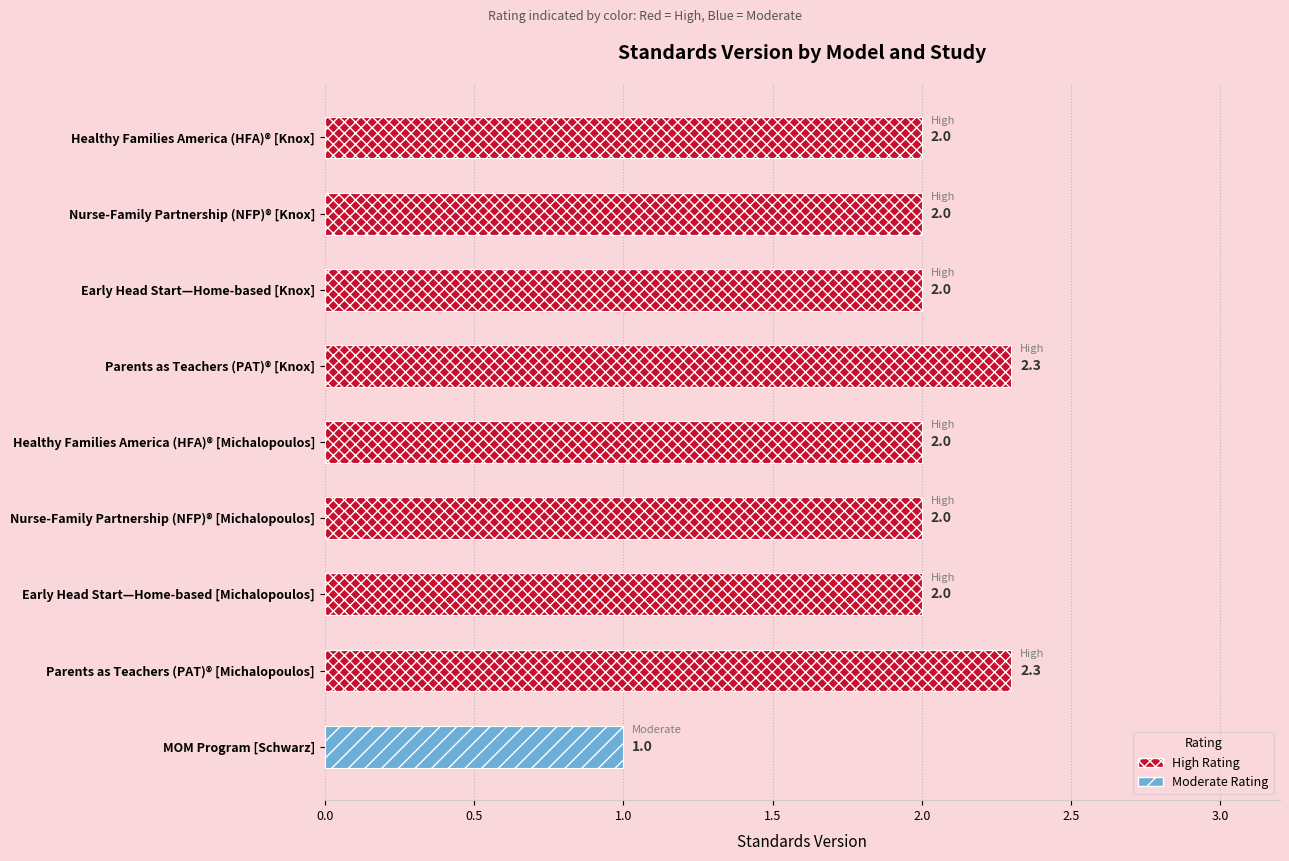

True or false: the data shows 1.4 at Parents as Teachers (PAT)® [Michalopoulos].

False